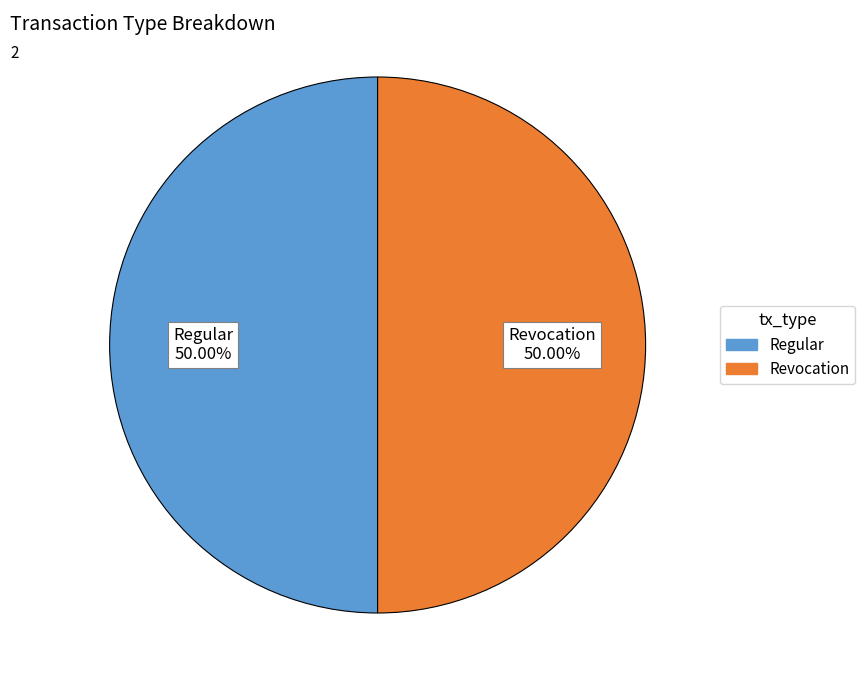

Do Regular and Revocation together represent more than half of the pie?

Yes